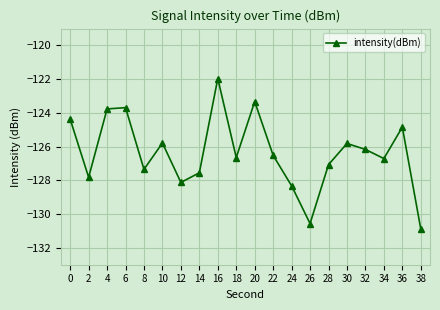

The chart shows a value of -34.8 at 38. True or false?

False